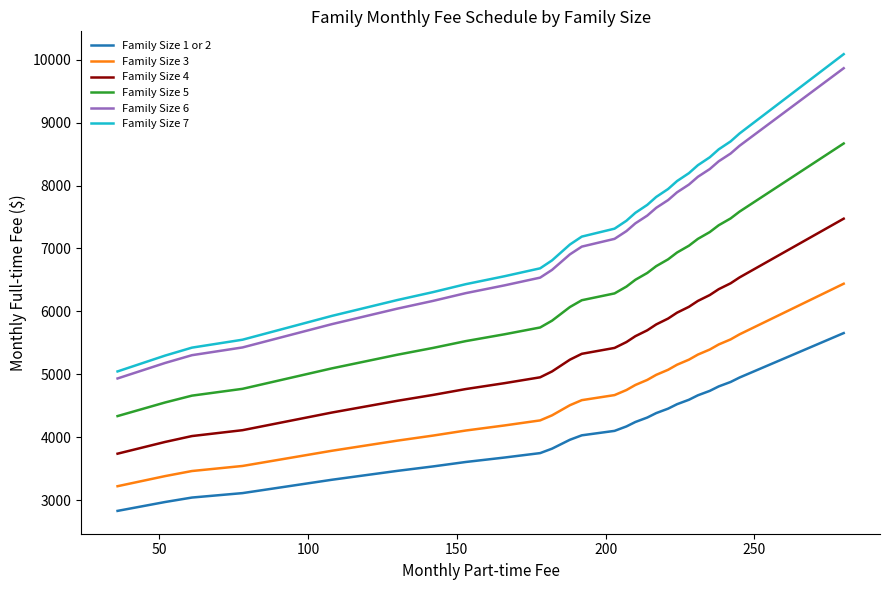

What is the smallest value displayed?

2827.3